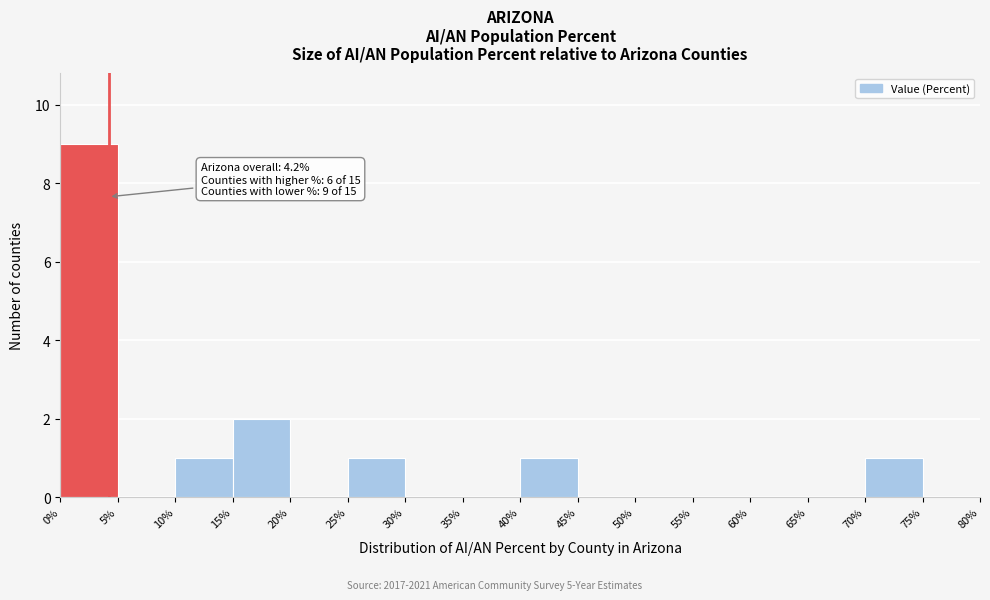

Which range on the x-axis has the tallest bar?

0% to 5%